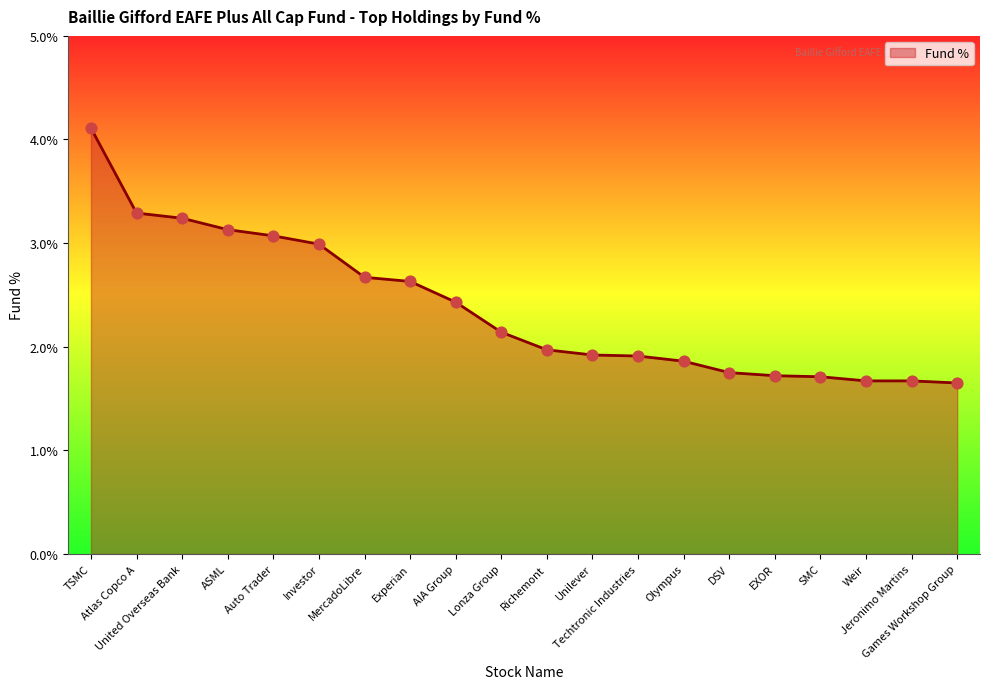

What is the change in value from Techtronic Industries to Weir?

-0.2